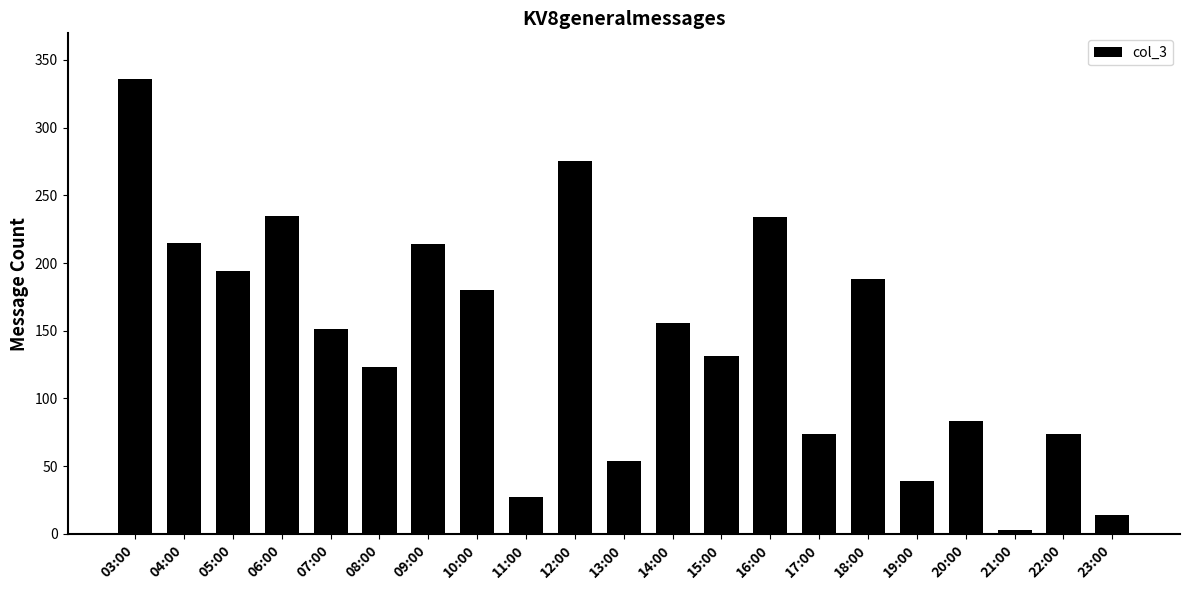

What is the sum of all values?

3000